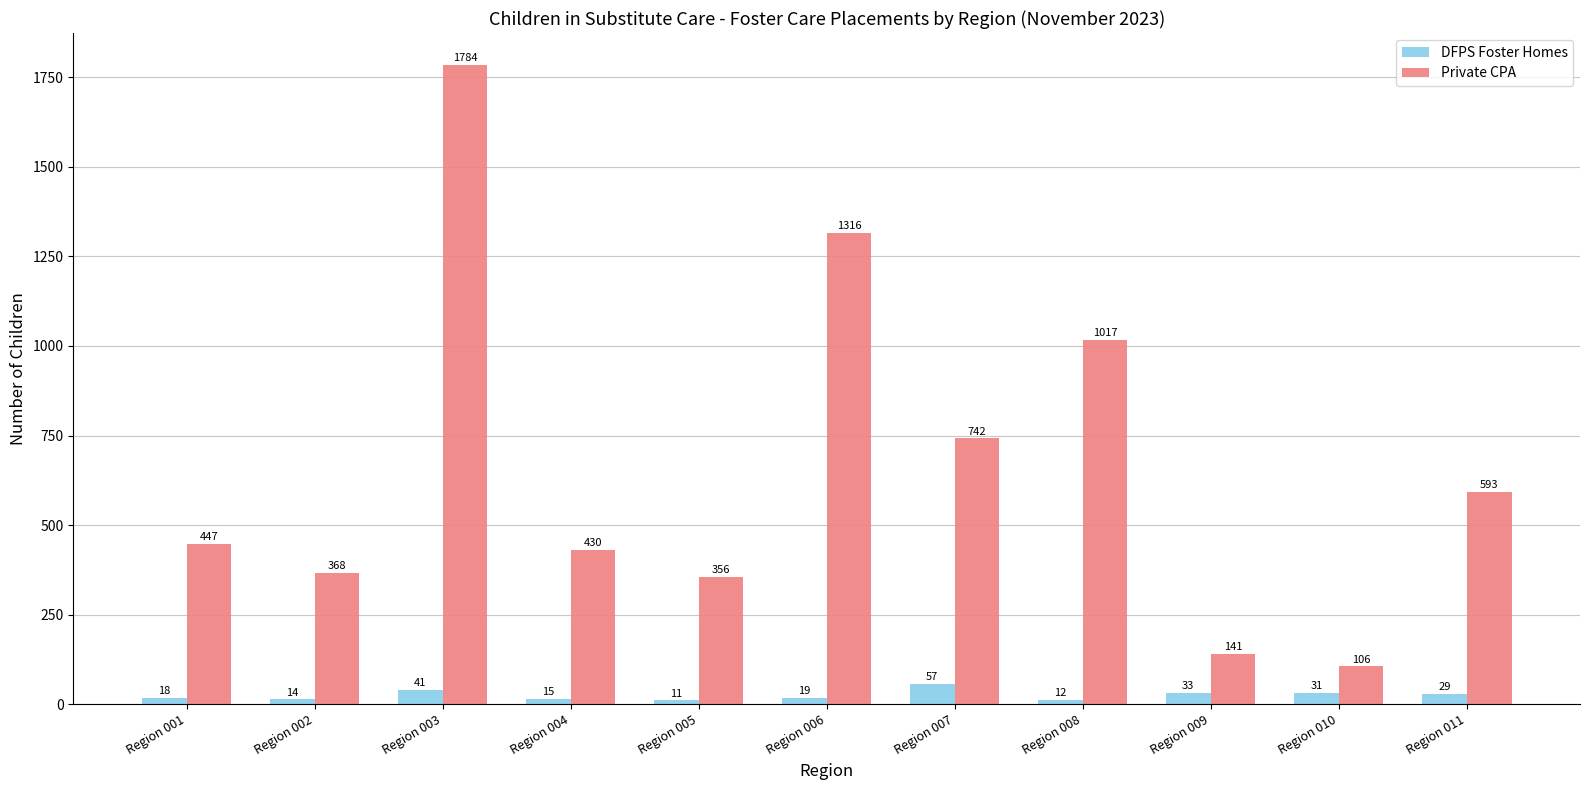

What is the value of the Private CPA bar at the 7th from the left?

742